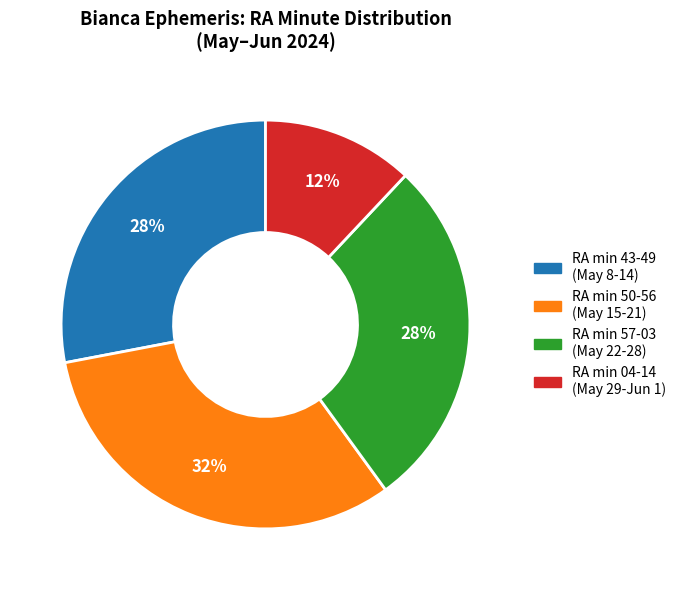

Does any single category account for the majority?

No